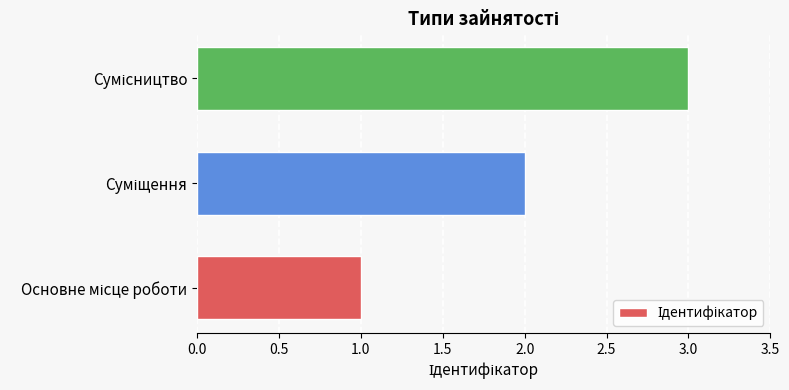

What is the sum of all values?

6